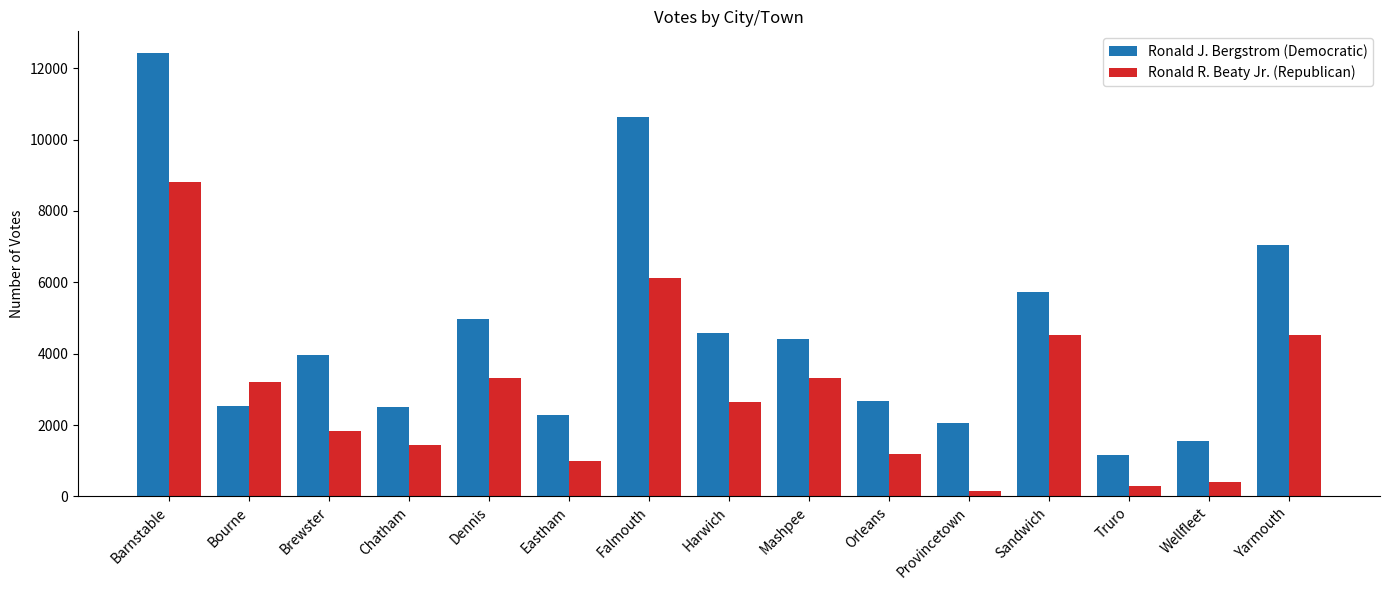

Where is Ronald R. Beaty Jr. (Republican) nearest to the value 4468?

Sandwich